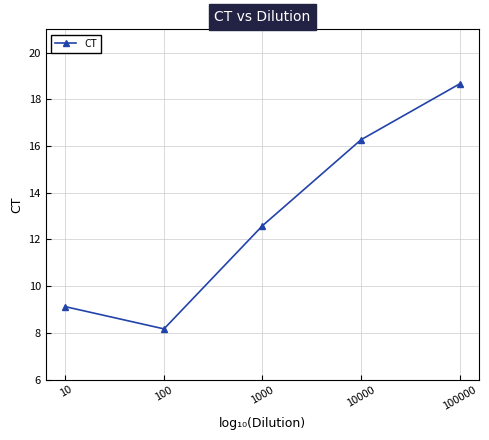

True or false: the data shows 5.1 at 10000.

False